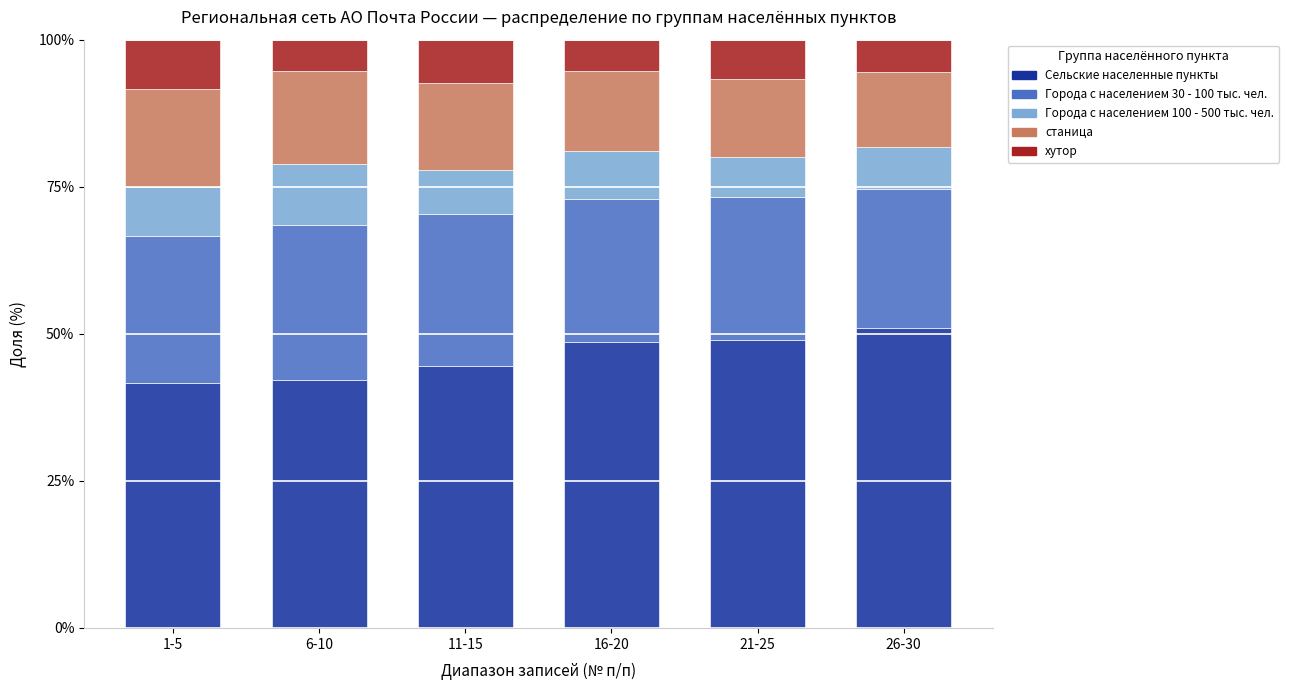

What is the difference between the maximum and minimum values in the Сельские населенные пункты series?

9.2